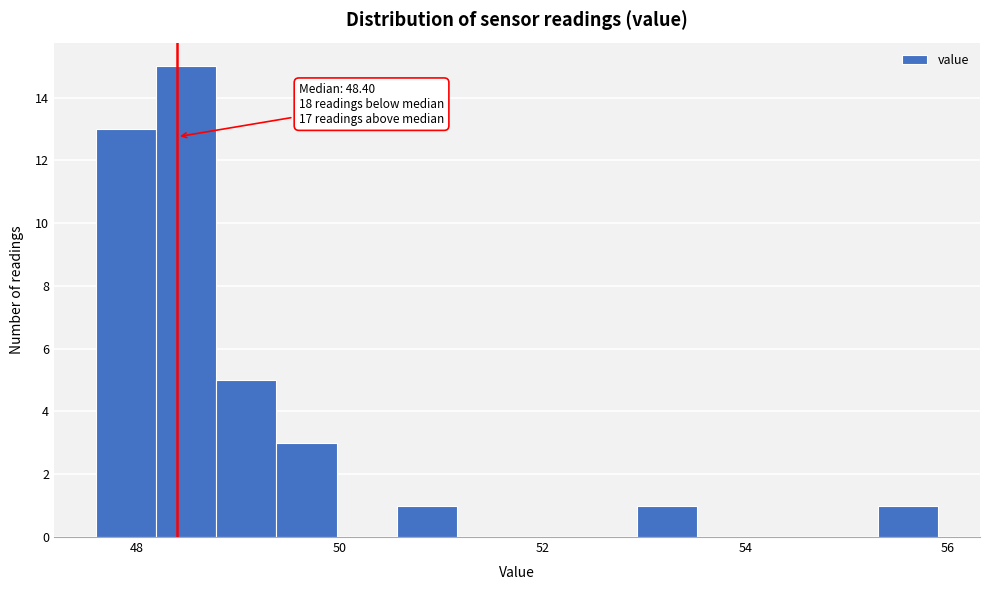

Read against the x-axis, roughly where is the centre of the tallest bar?

48.4